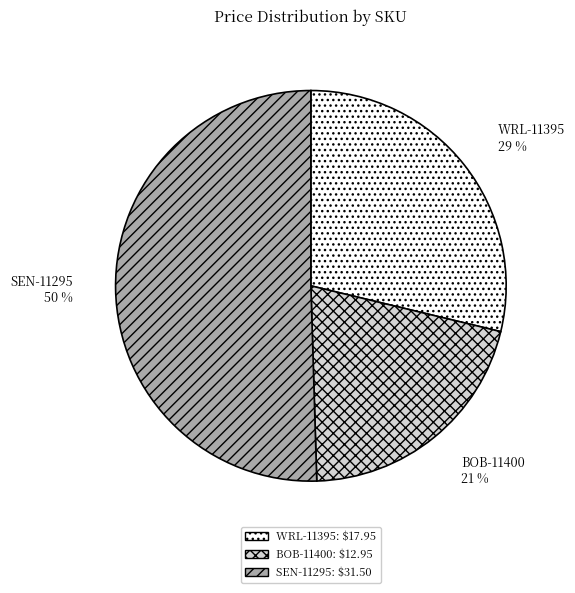

Is the sum of SEN-11295 and BOB-11400 greater than half?

Yes